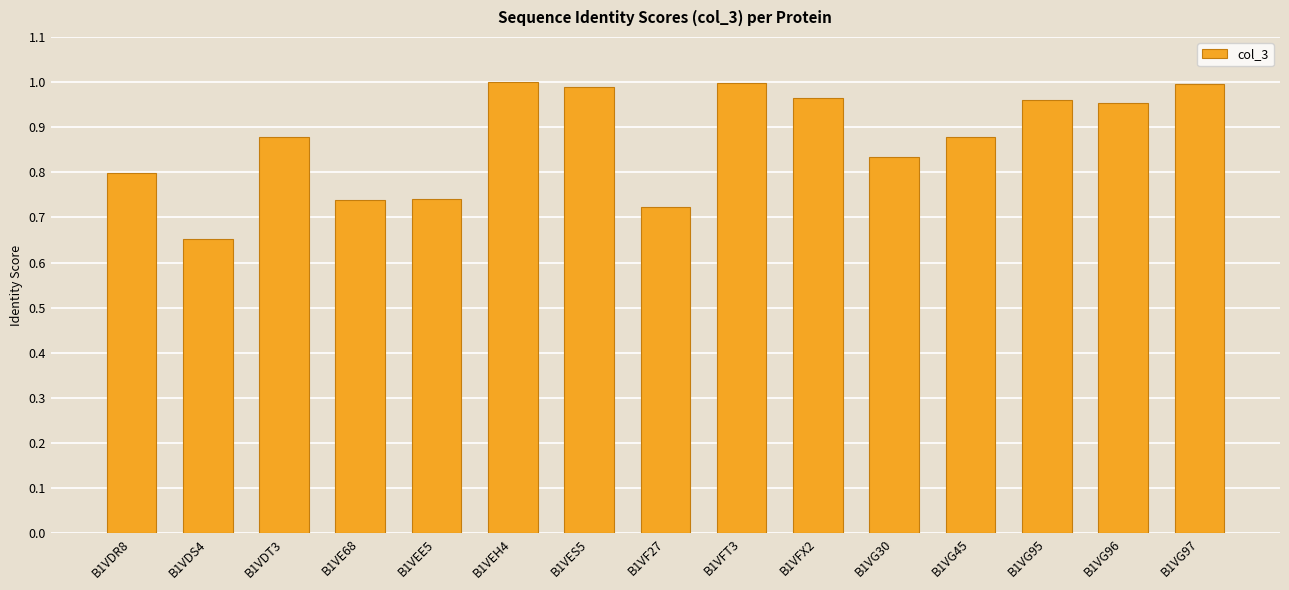

What is the difference between the maximum and minimum values?

0.3